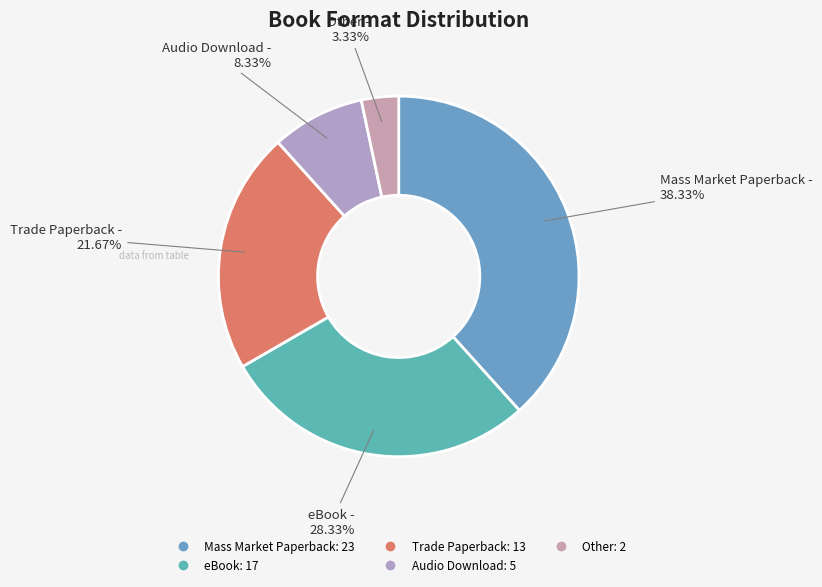

Which has a higher value, Audio Download or Trade Paperback?

Trade Paperback